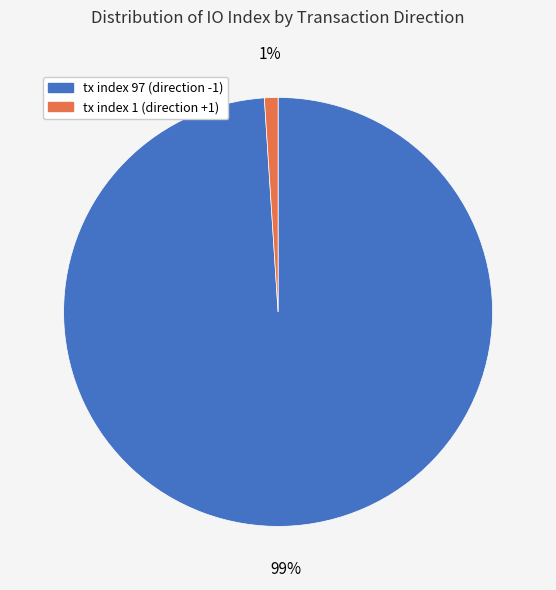

To the nearest percent, what is the average slice percentage?

50%